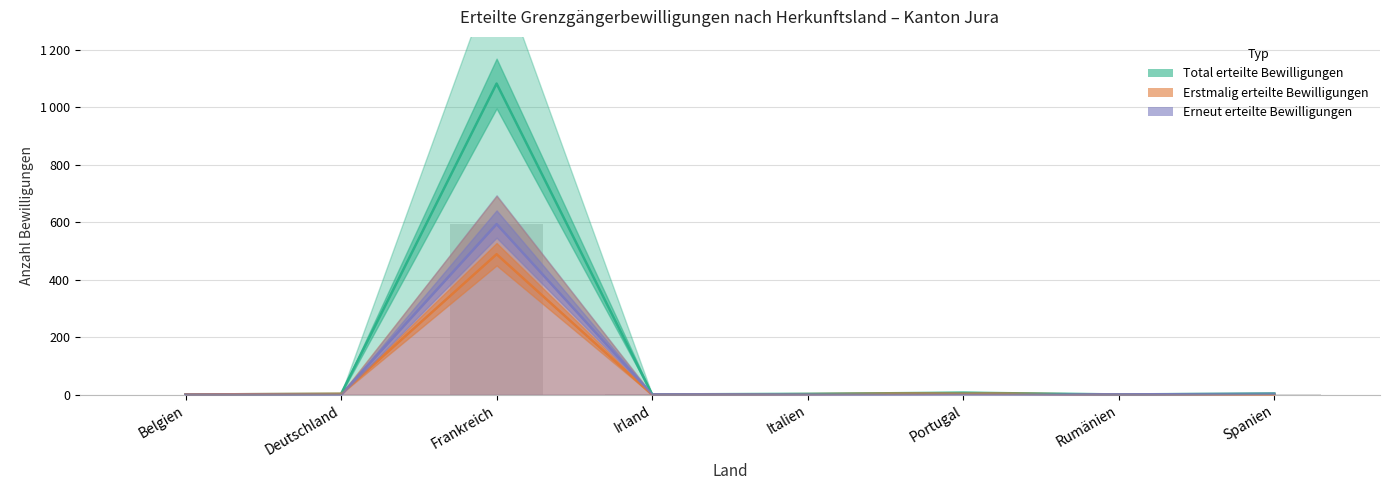

How many groups of bars are there?

8